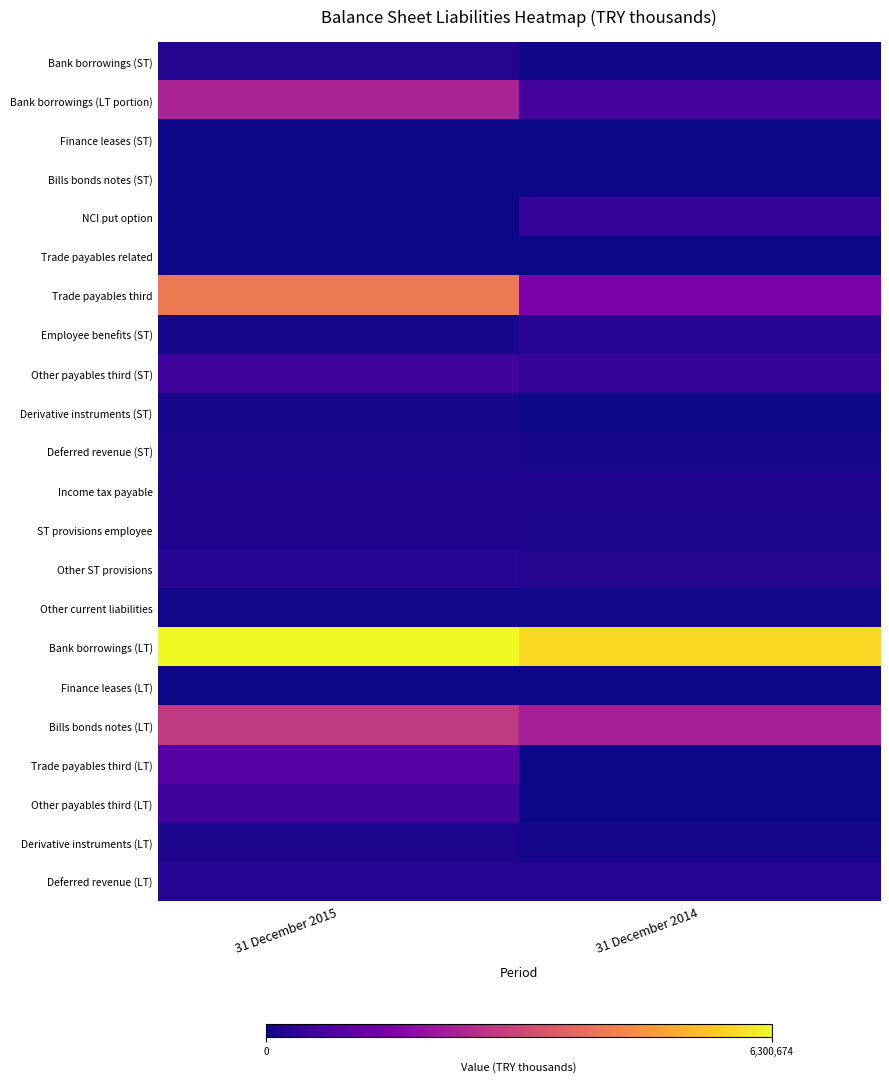

What is the greatest value displayed?

6300674